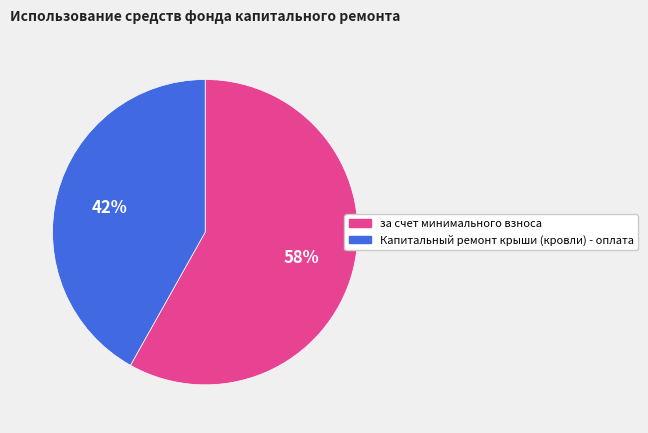

What percentage is the Капитальный ремонт крыши (кровли) - оплата slice, to the nearest percent?

42%